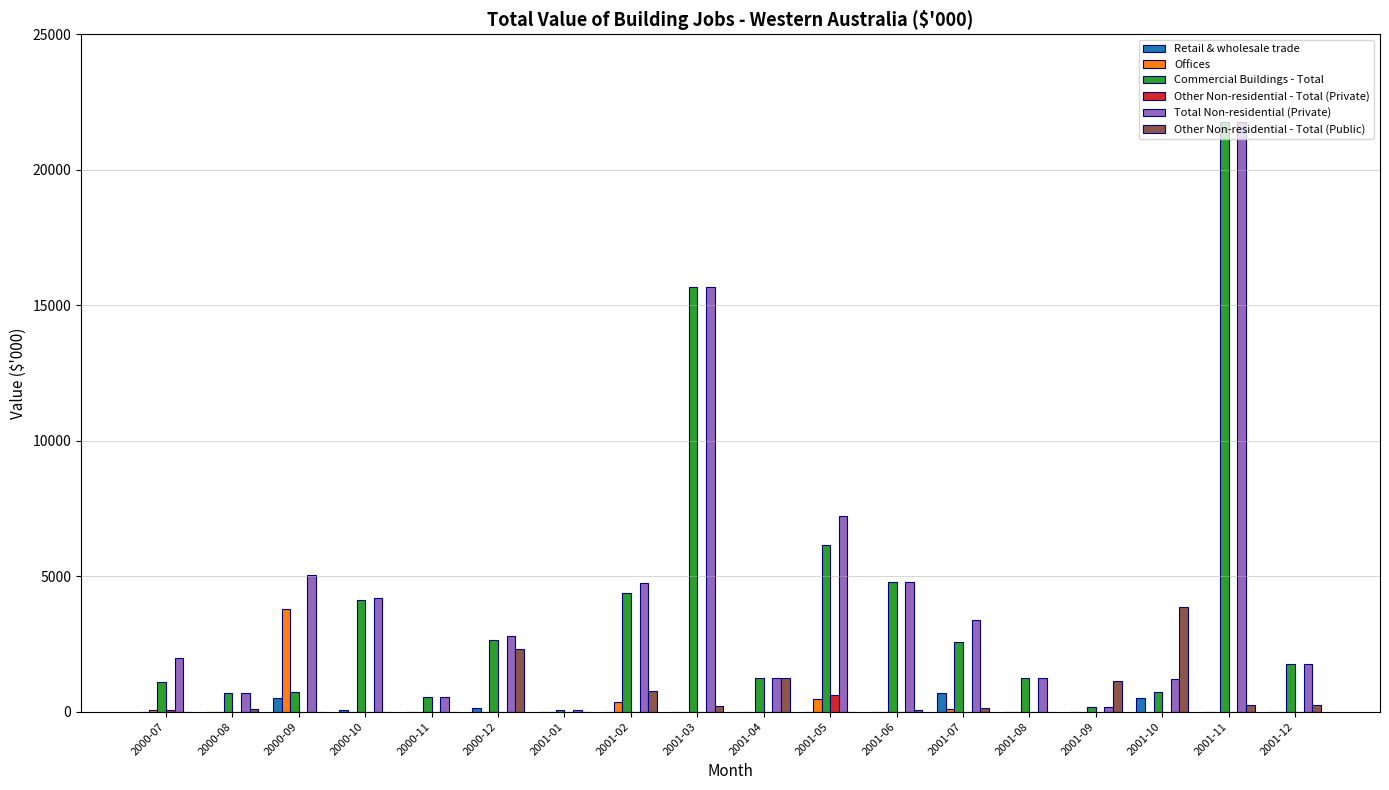

What is the average value of the Other Non-residential - Total (Public) series?

570